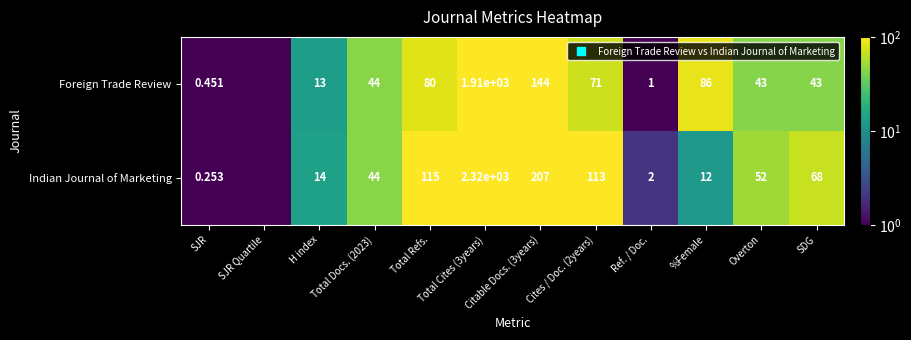

Which series changed the most between Overton and SDG?

Indian Journal of Marketing